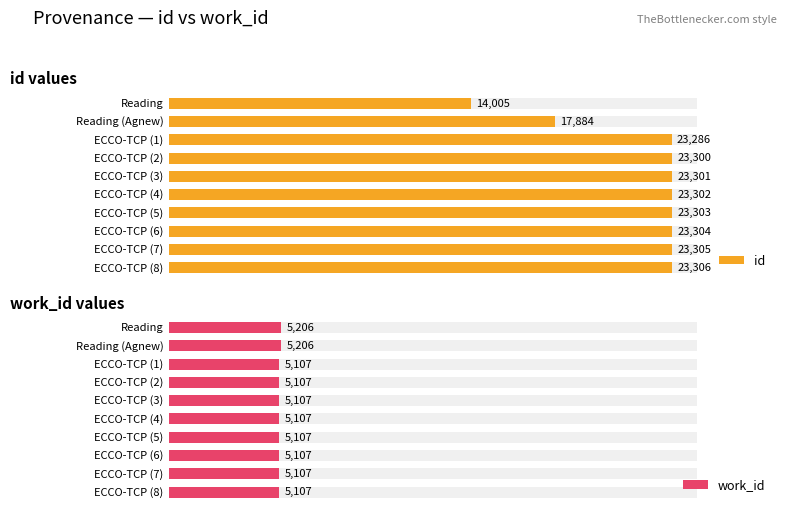

True or false: id has a value of 35841 at 5000.

False